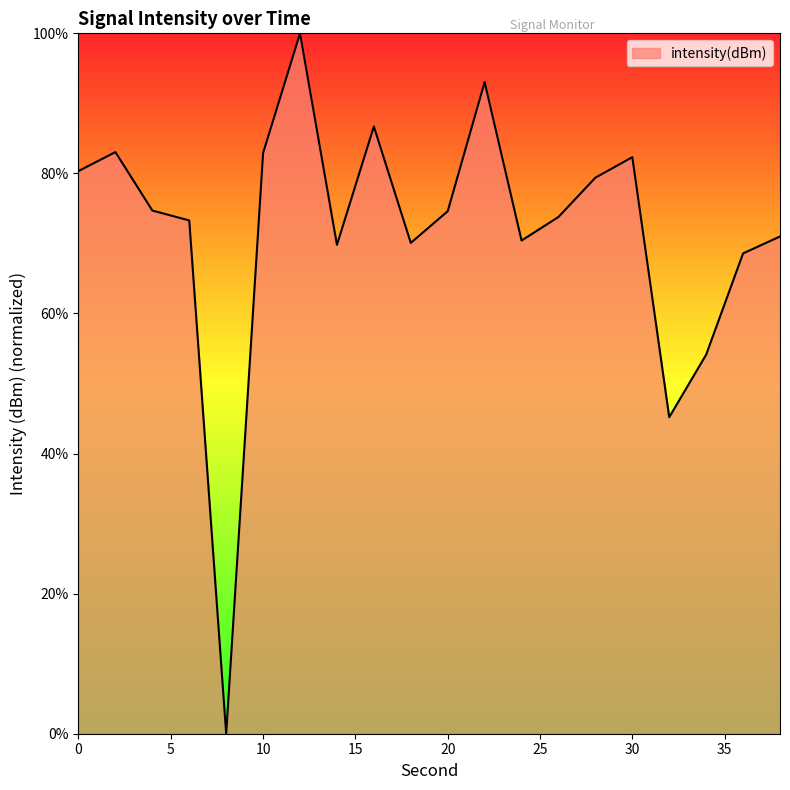

What is the difference between the maximum and minimum values?

100.0